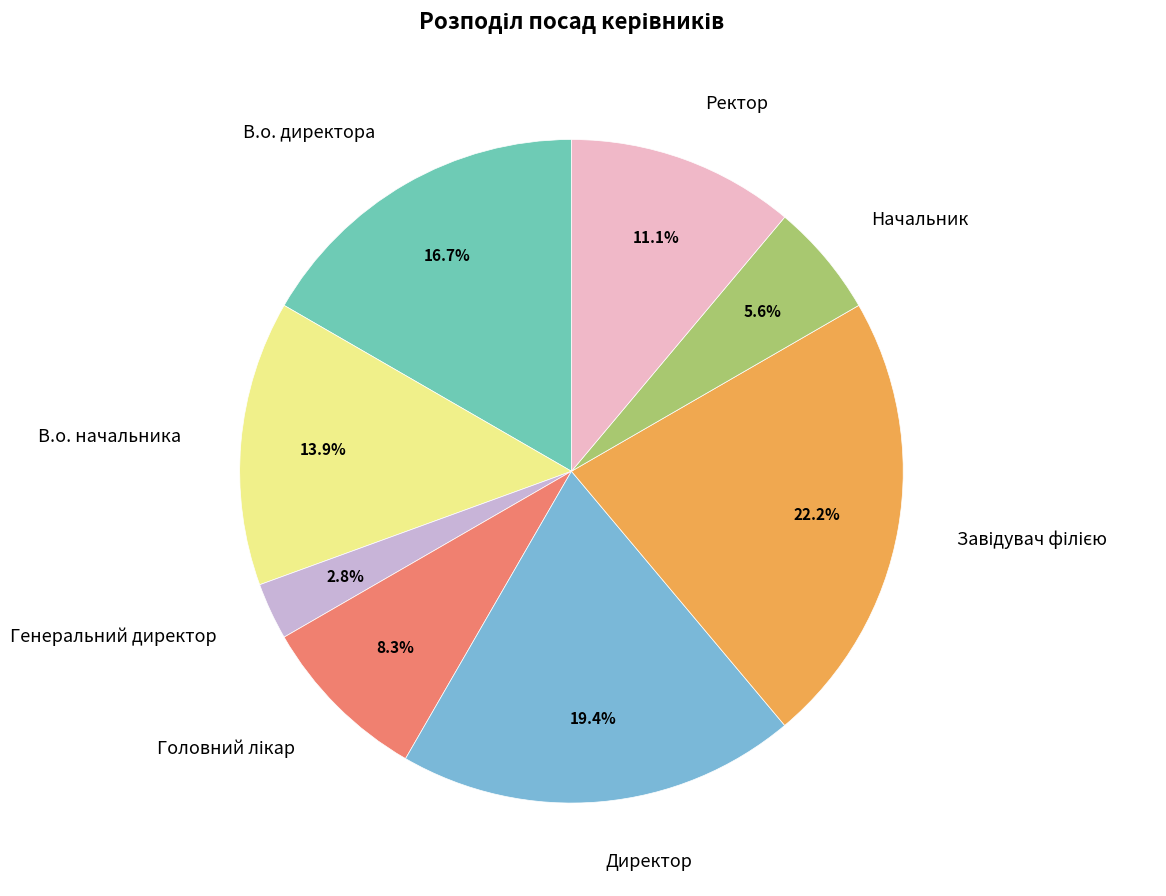

Is there a majority slice in this chart?

No